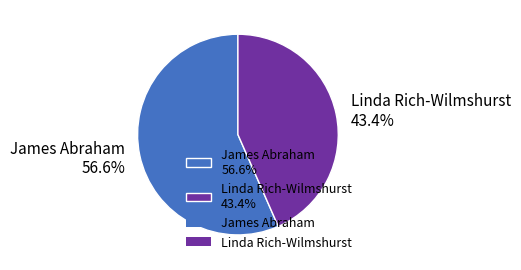

What percentage do Linda Rich-Wilmshurst and James Abraham together represent?

100.0%